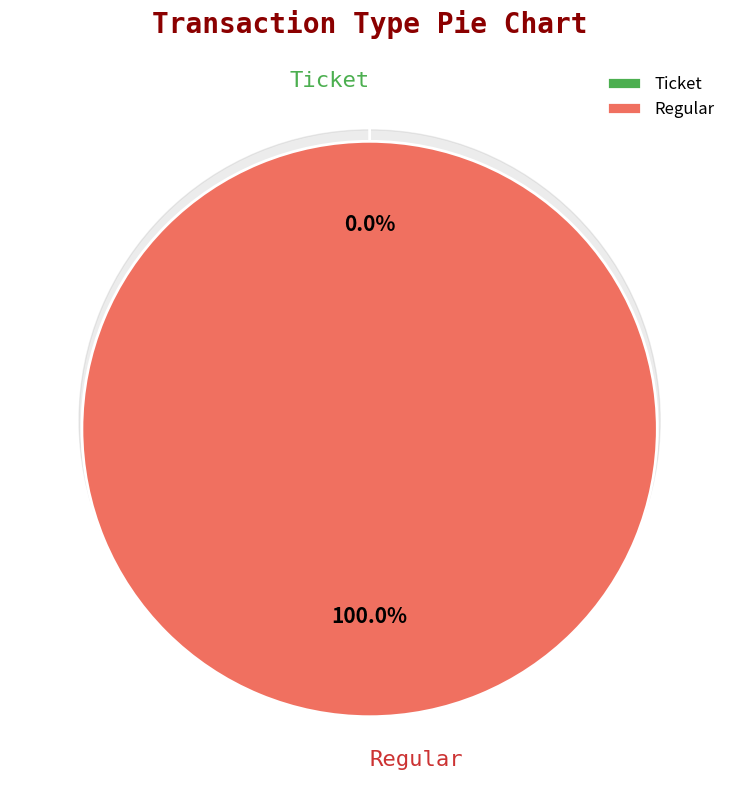

Is the sum of Ticket and Regular greater than half?

Yes